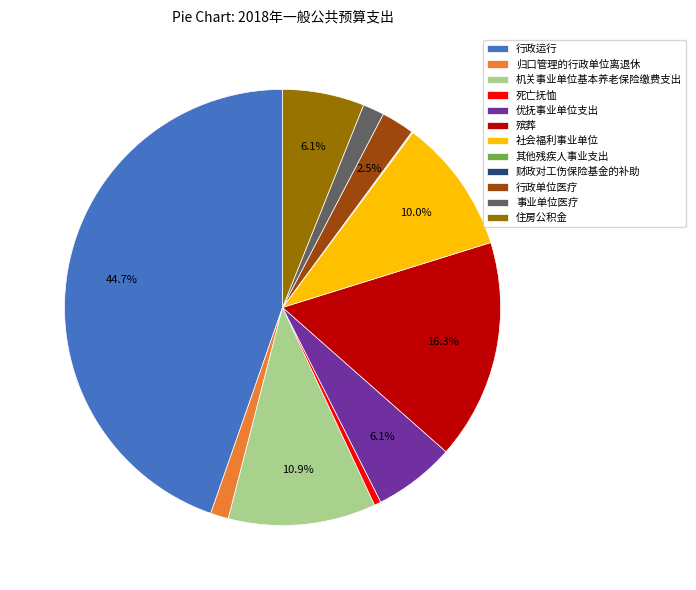

Between 行政运行 and 社会福利事业单位, which is larger?

行政运行